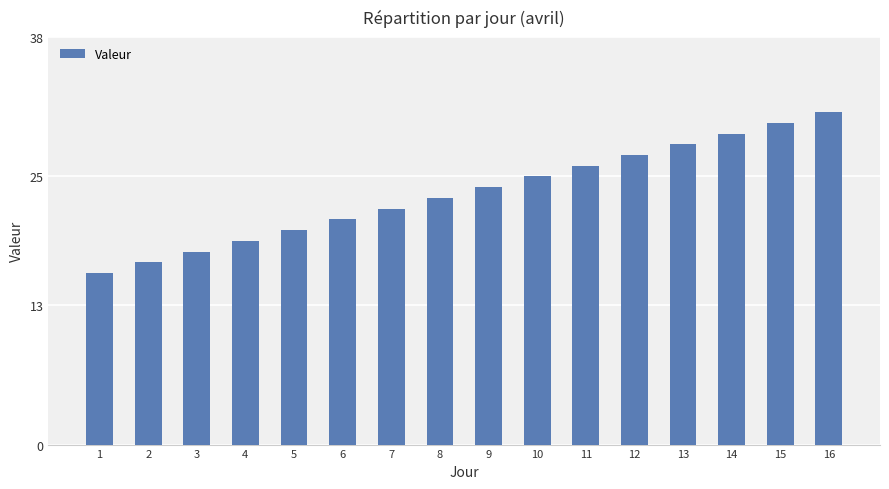

Reading left to right, transcribe all the data shown in this chart.

1=16	2=17	3=18	4=19	5=20	6=21	7=22	8=23	9=24	10=25	11=26	12=27	13=28	14=29	15=30	16=31